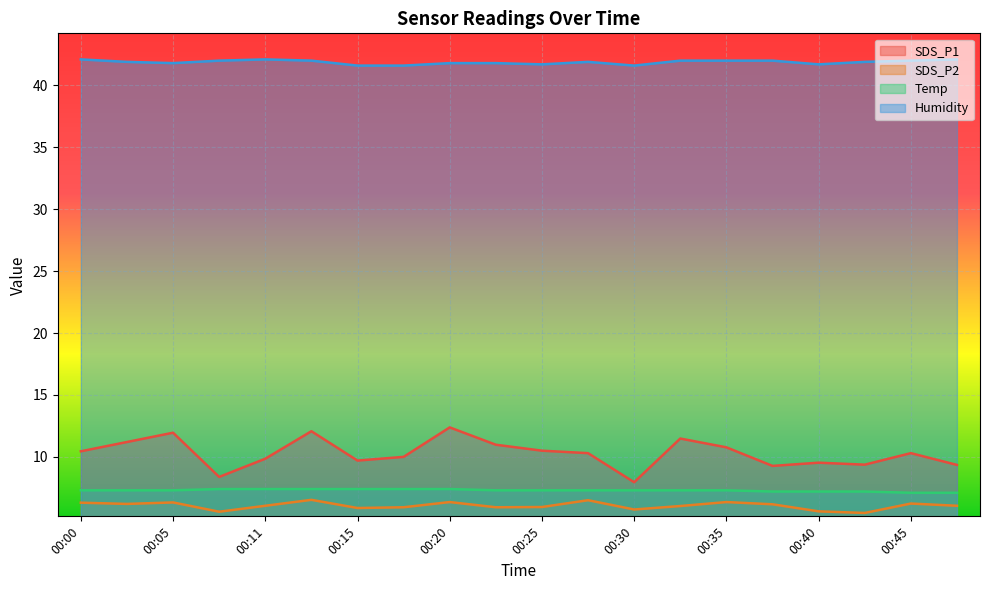

What is the sum of the SDS_P2 values at 00:40 and 00:33?

11.6